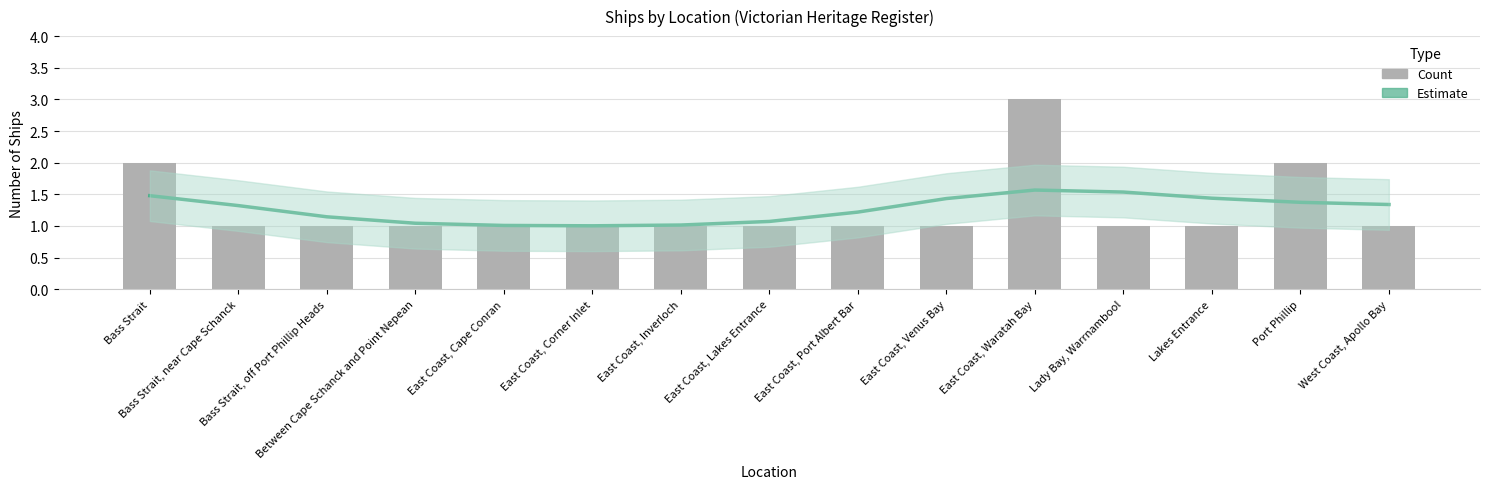

The value of Count at Bass Strait, off Port Phillip Heads is 1.8. True or false?

False